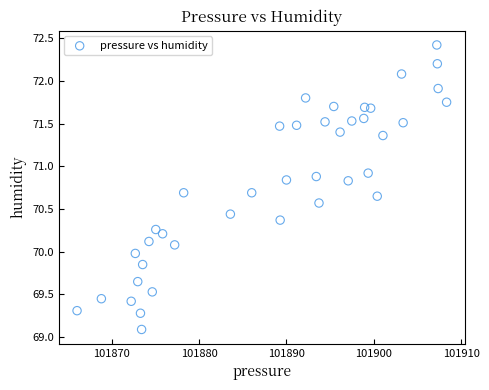

What is the range of X values (max minus min)?

42.2